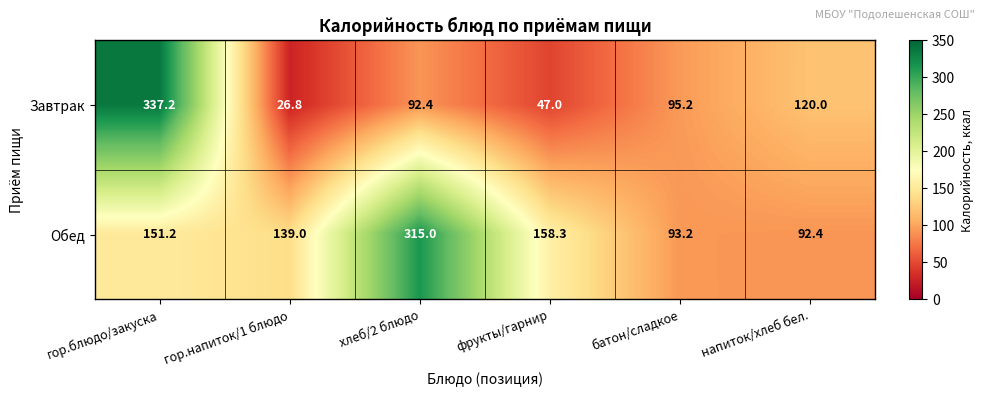

How many values in the Завтрак series are below 95?

3